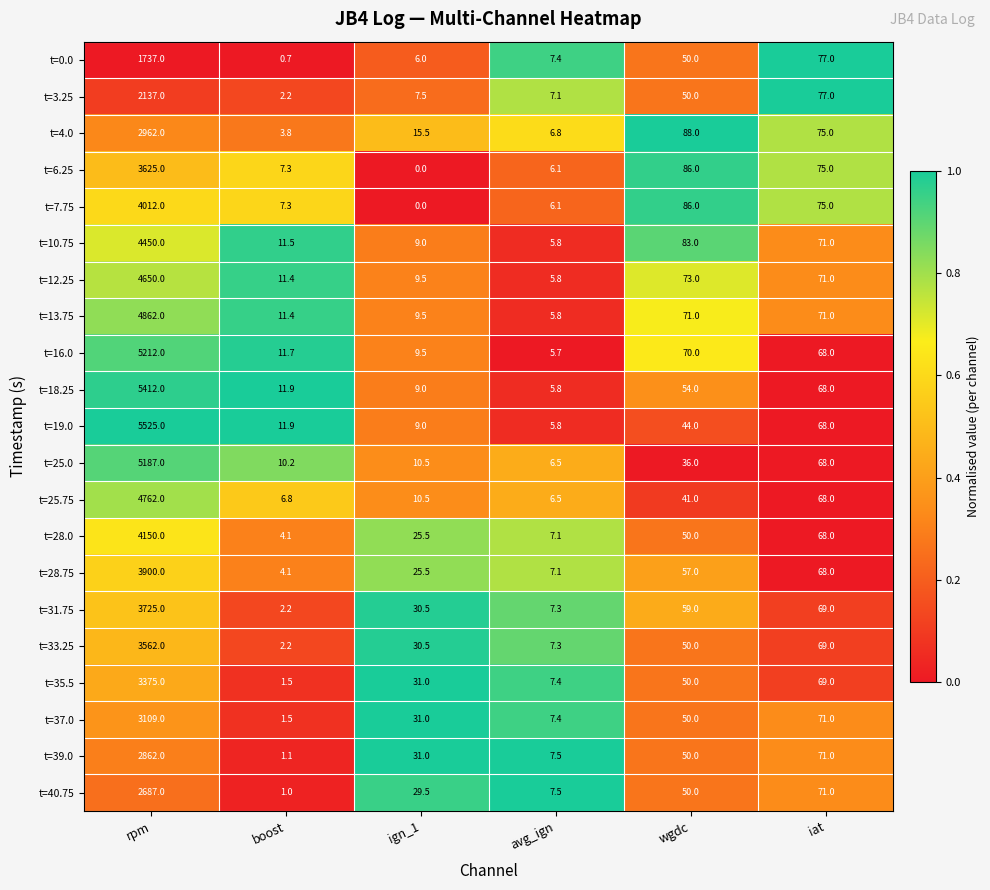

At how many categories does at least one series exceed 0?

6